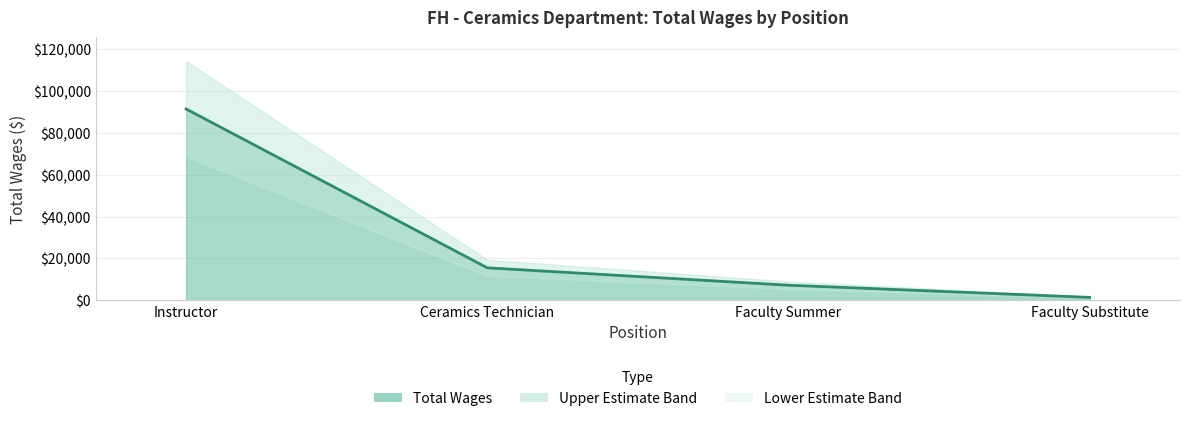

What is the maximum value shown in the chart?

91480